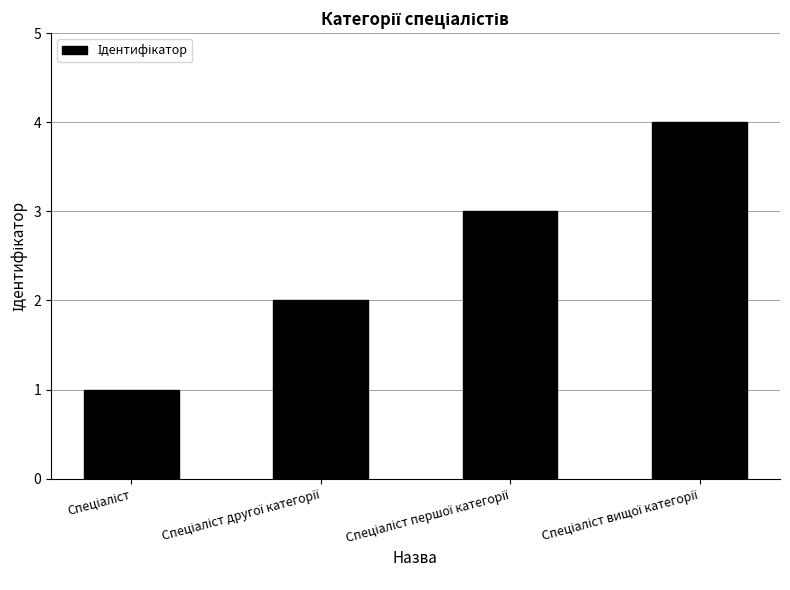

What is the sum of all values?

10